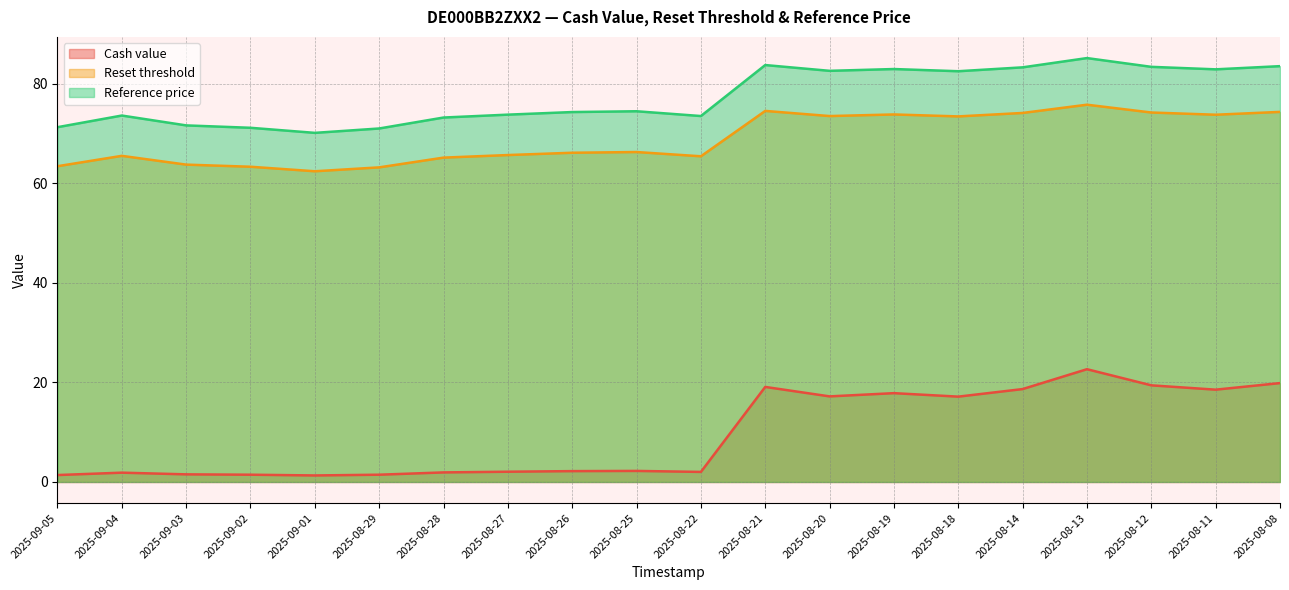

At which category does Cash value reach its first local peak?

2025-09-04